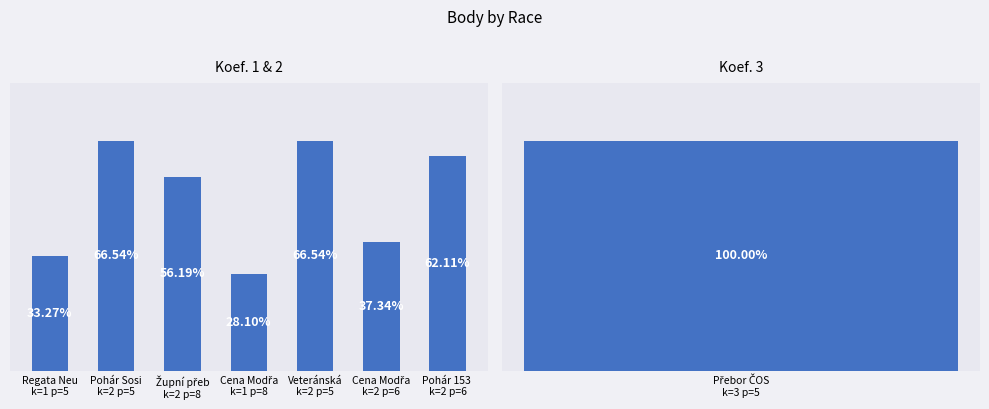

Does the chart contain stacked bars?

No